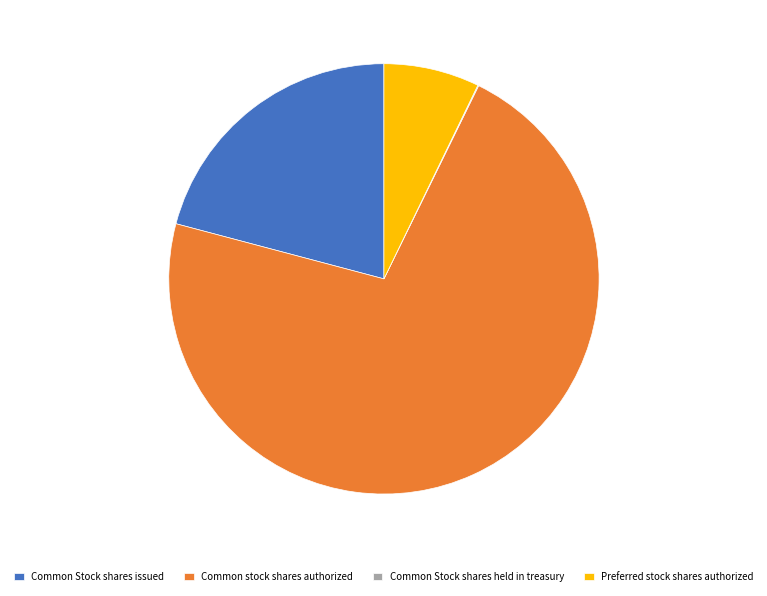

Which has a higher value, Preferred stock shares authorized or Common stock shares authorized?

Common stock shares authorized